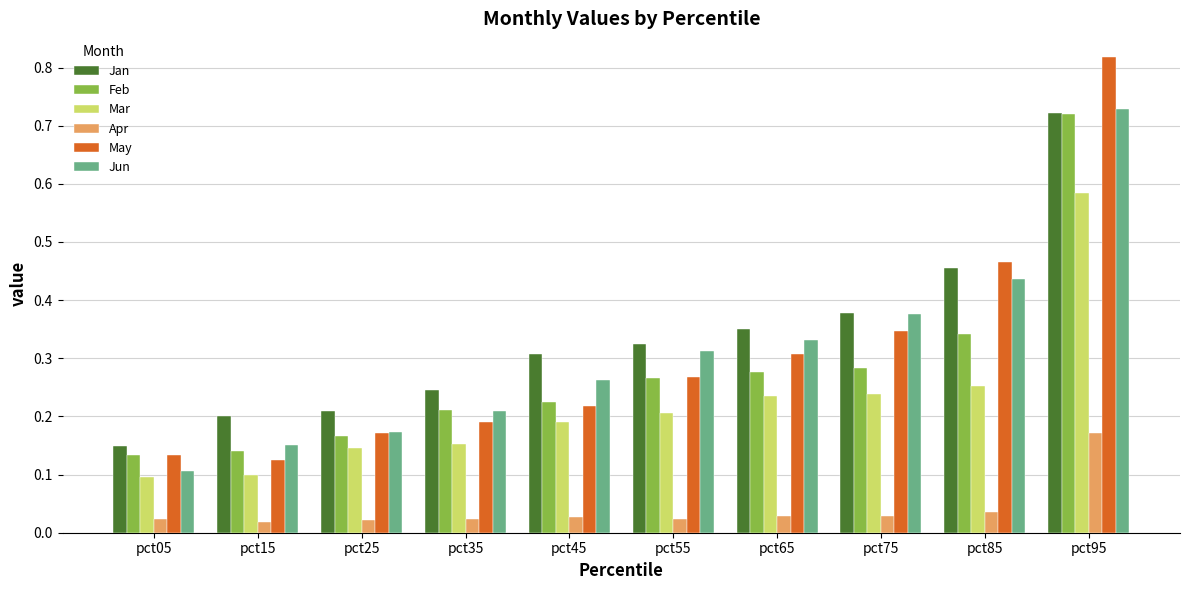

Between pct25 and pct75, which series saw the biggest shift?

Jun